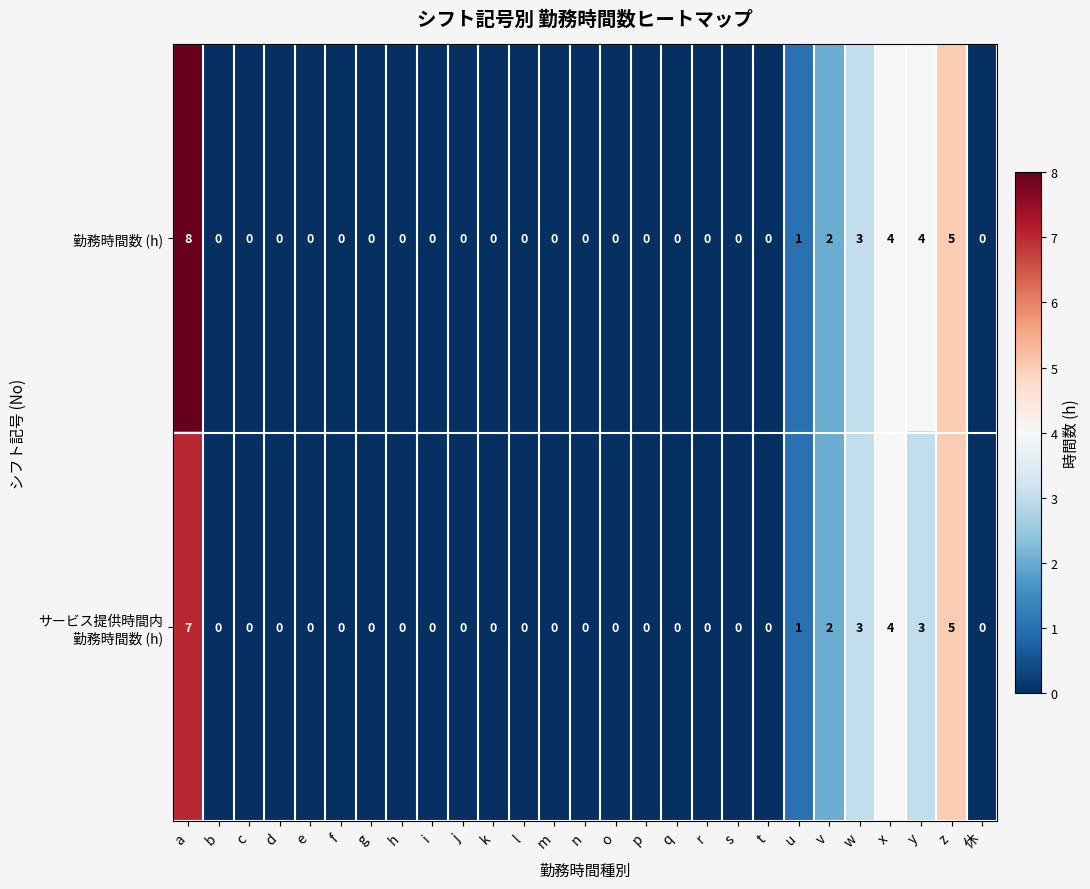

At which category is the sum across all series the highest?

a